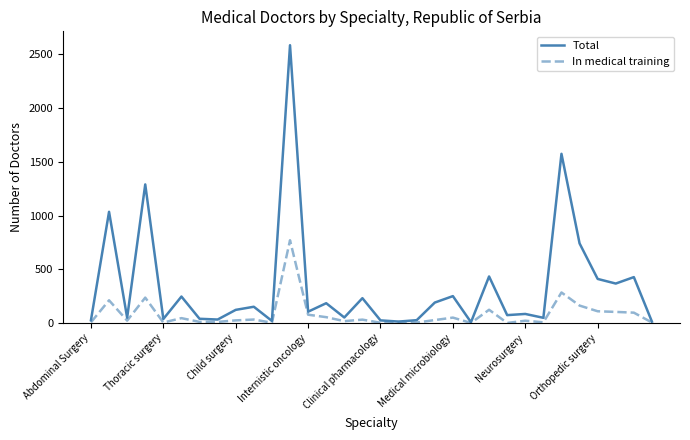

Which series has the largest total across all categories?

Total